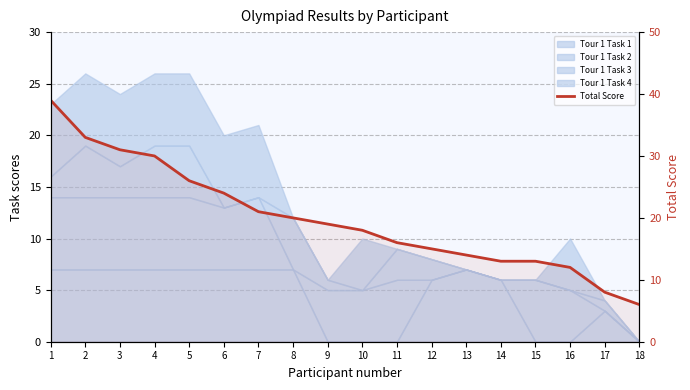

What is the sum of all values?

358